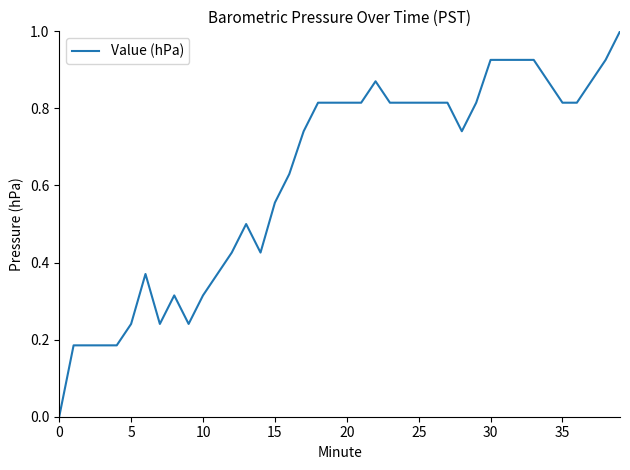

What is the maximum value shown in the chart?

1.0